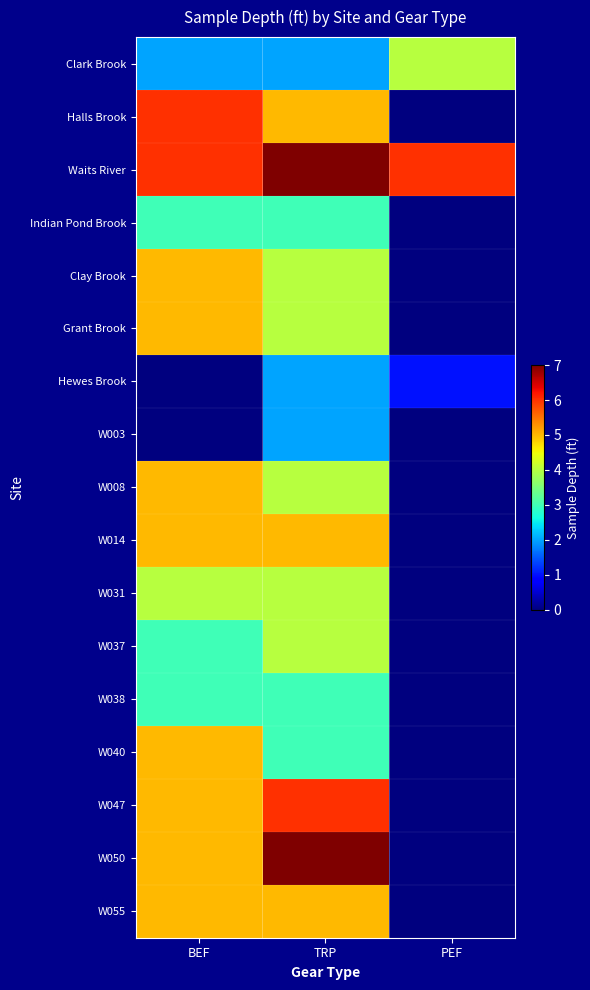

Which label corresponds to the smallest value in the chart?

PEF